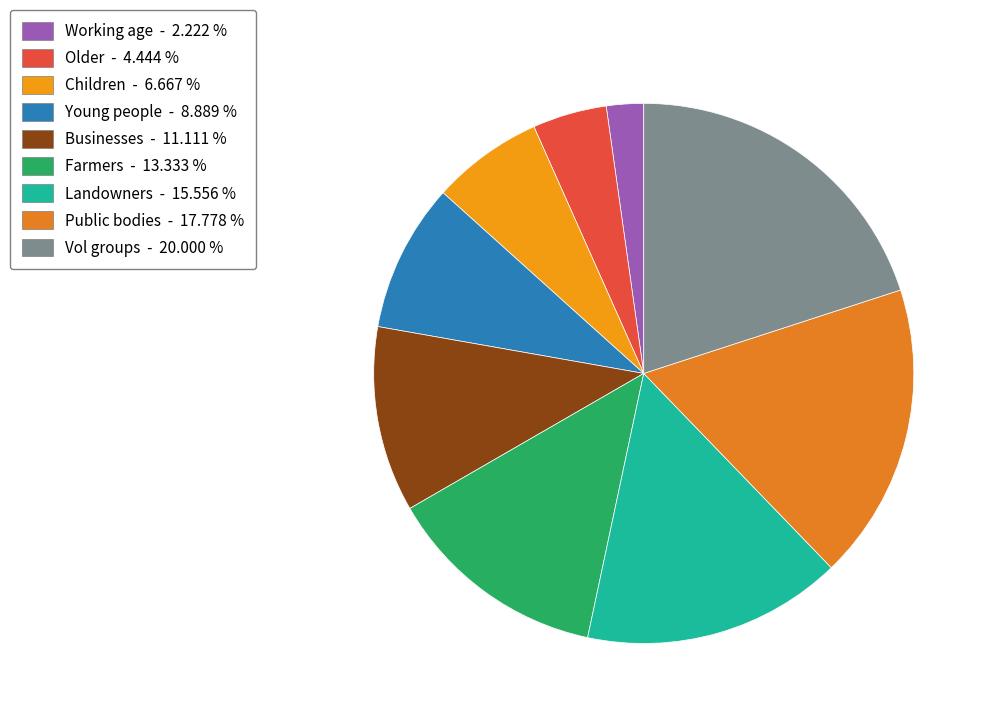

What percentage do Farmers and Working age together represent?

15.6%